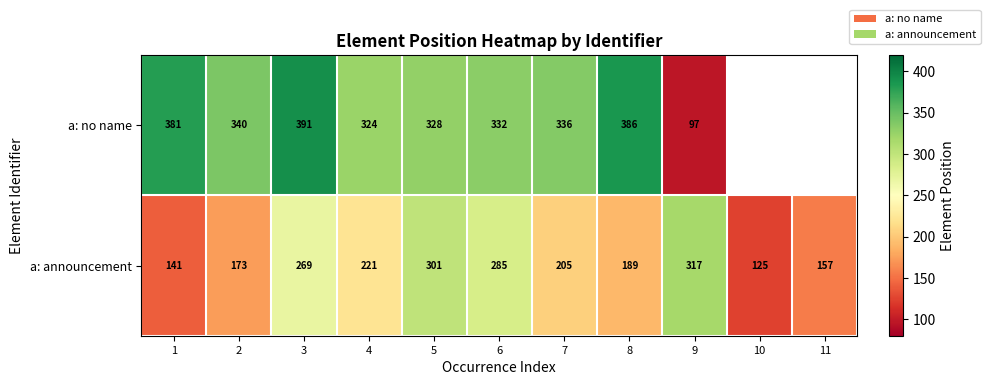

How many data points in a: announcement are less than 205?

5